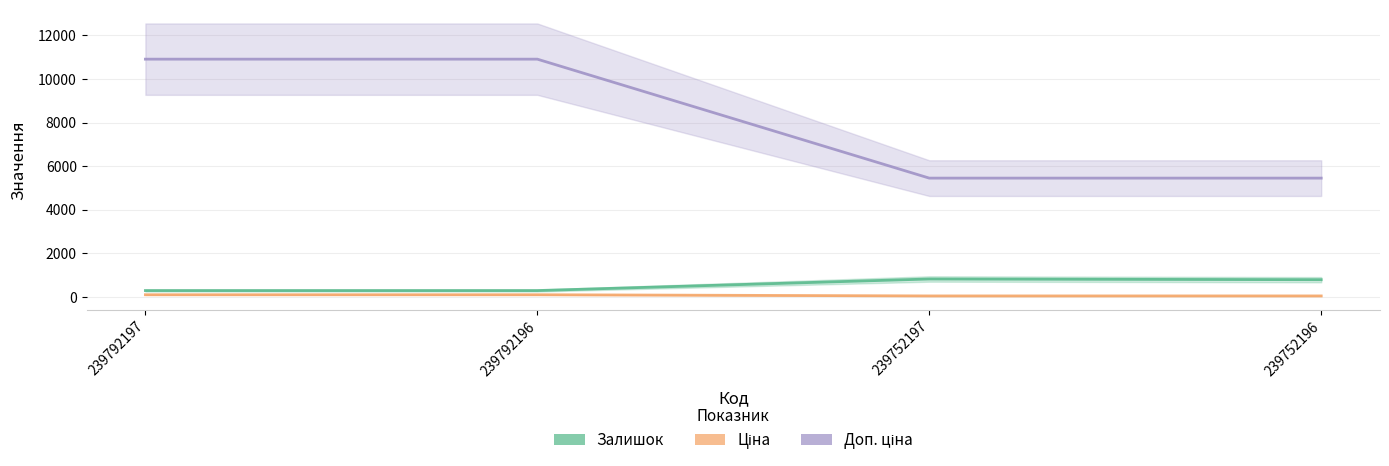

True or false: Доп. ціна and Ціна intersect in this chart.

False